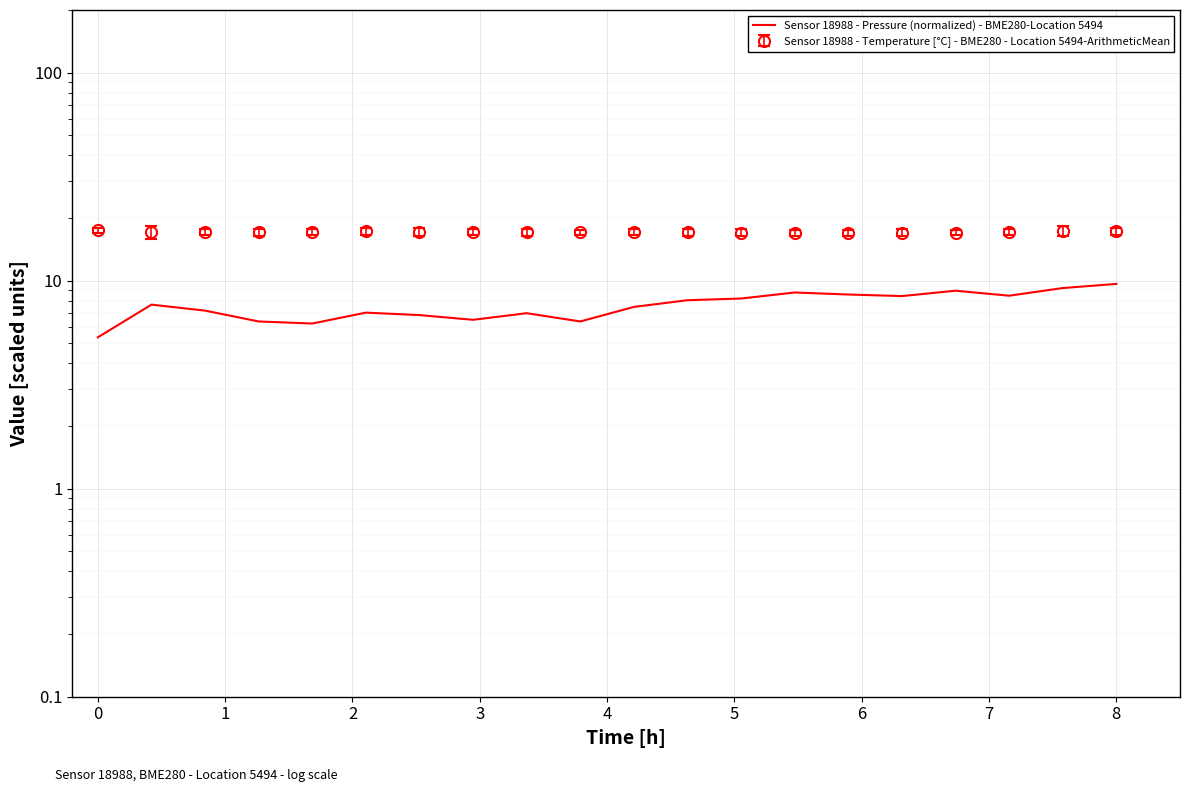

What is the difference between the maximum and minimum values?

4.3